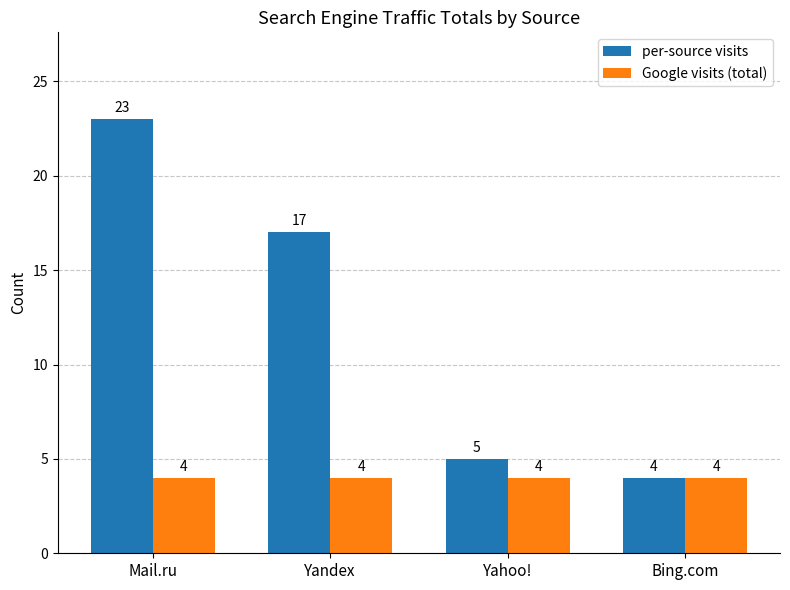

What is the greatest value displayed?

23